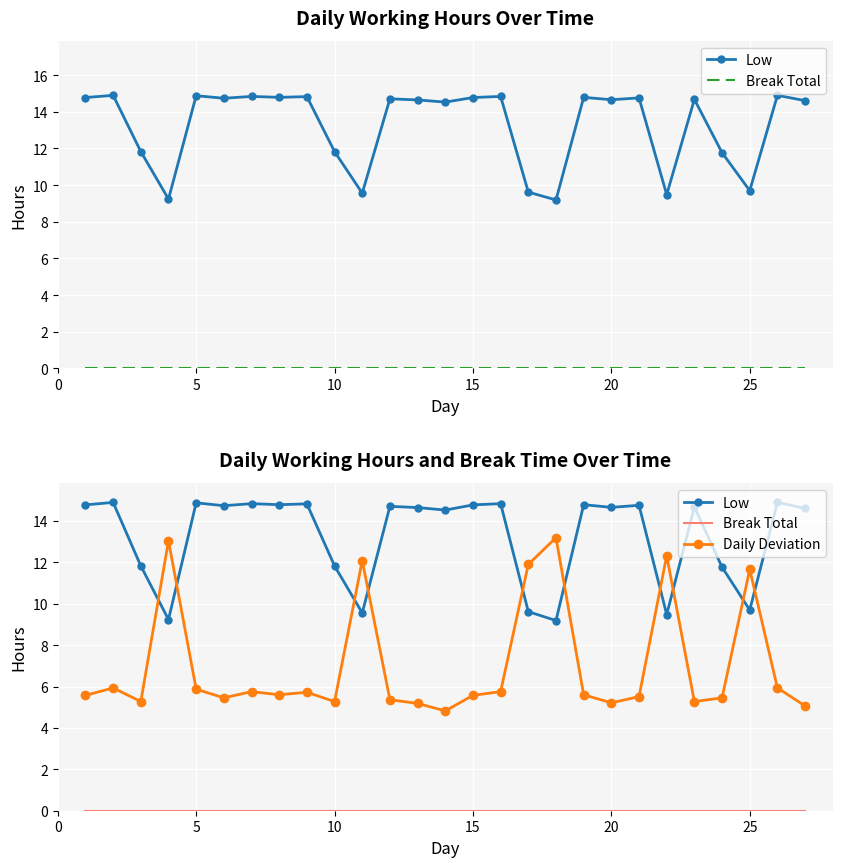

What is the difference between the second highest and second lowest values in the Low series?

5.7